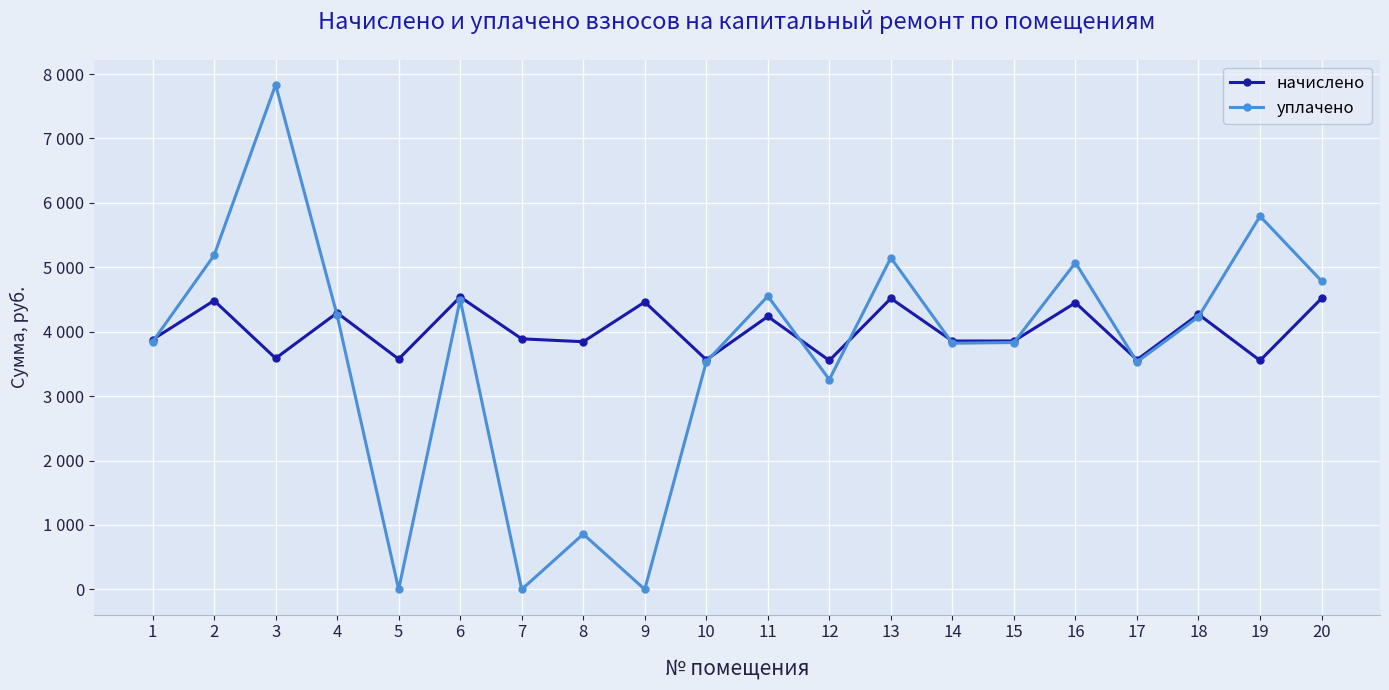

List the series in order of their peak value, lowest first.

начислено, уплачено